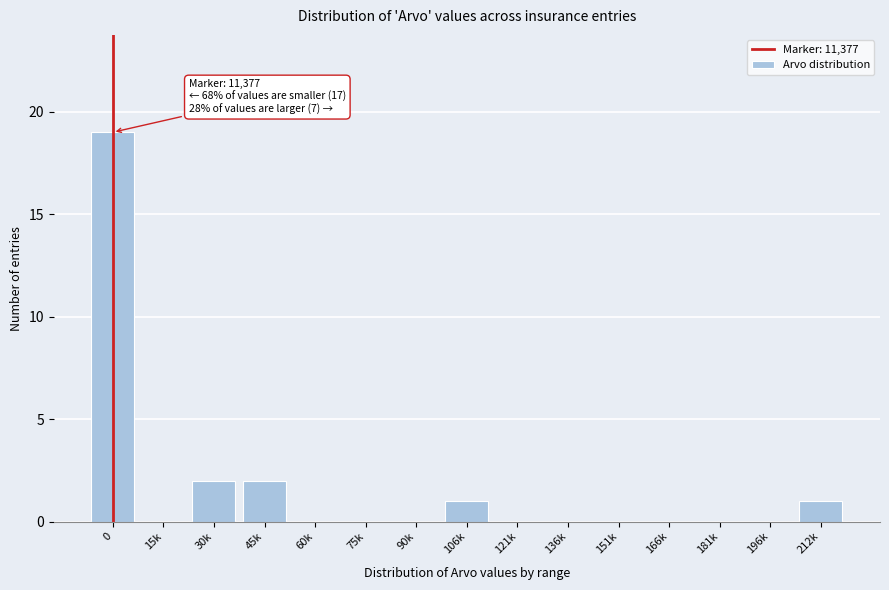

Reading right to left, list all the values displayed in this chart.

212k=1	196k=0	181k=0	166k=0	151k=0	136k=0	121k=0	106k=1	90k=0	75k=0	60k=0	45k=2	30k=2	15k=0	0=19